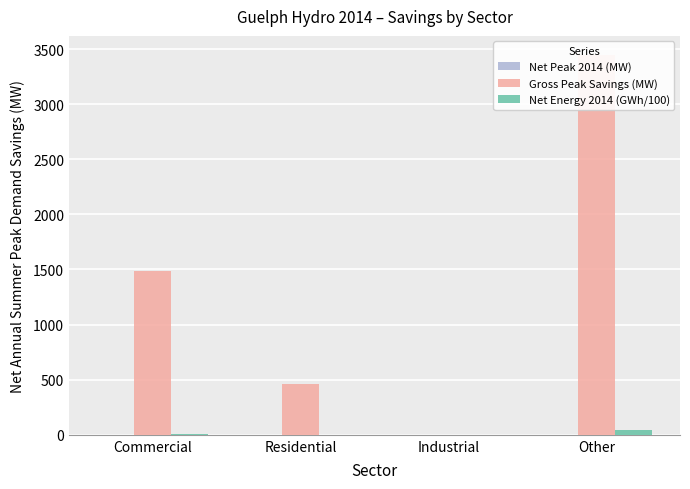

Rank the series at Other from lowest to highest value.

Net Peak 2014 (MW), Net Energy 2014 (GWh/100), Gross Peak Savings (MW)